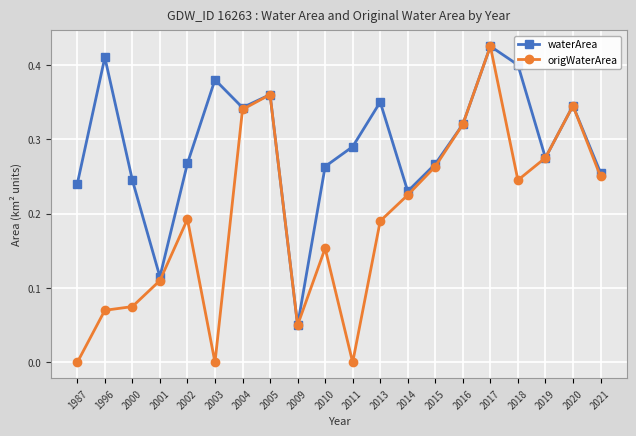

Rank the series by their average value, from highest to lowest.

waterArea, origWaterArea